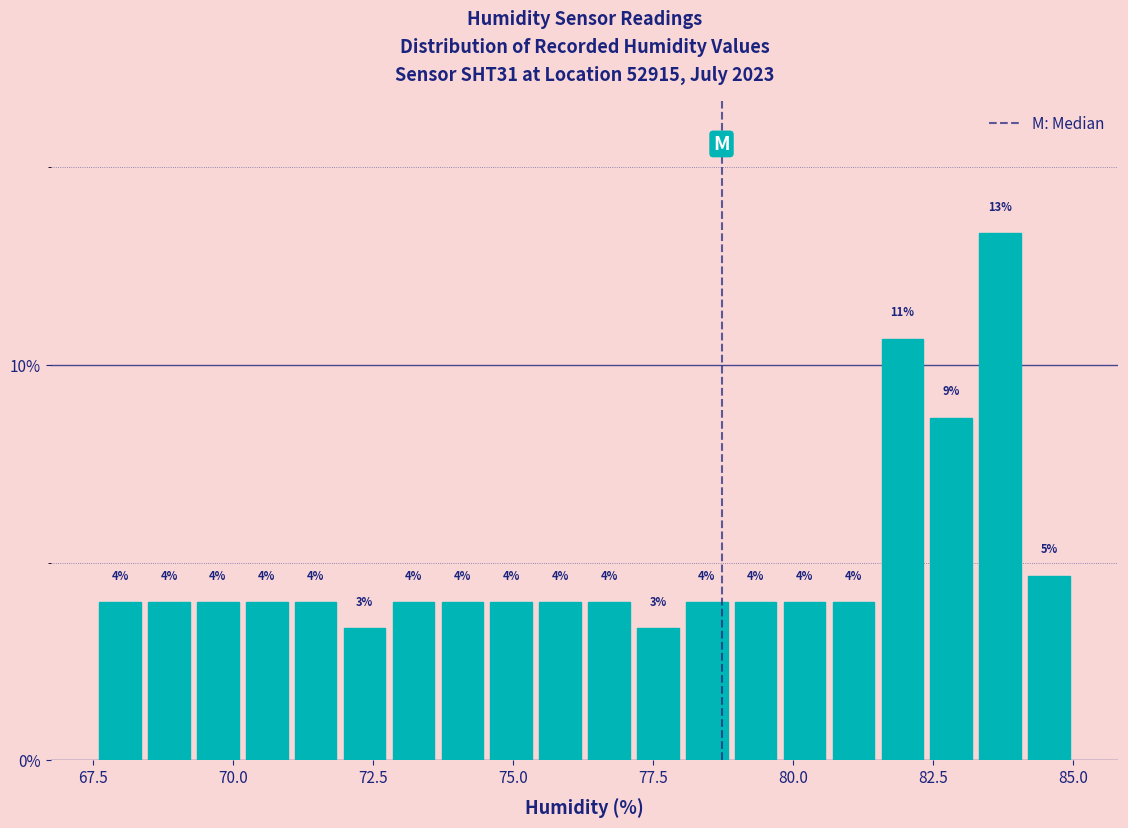

Around what value on the x-axis is the tallest bar? Give the approximate position of its centre, as read against the axis.

83.5